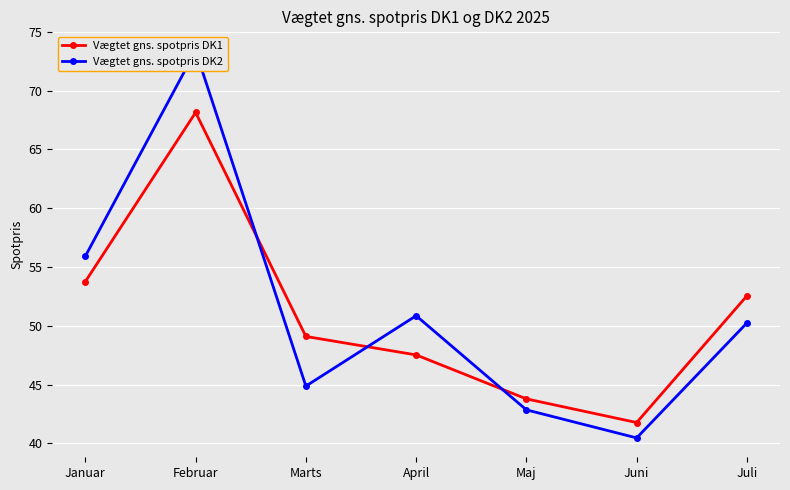

Rank the series at Februar from lowest to highest value.

Vægtet gns. spotpris DK1, Vægtet gns. spotpris DK2